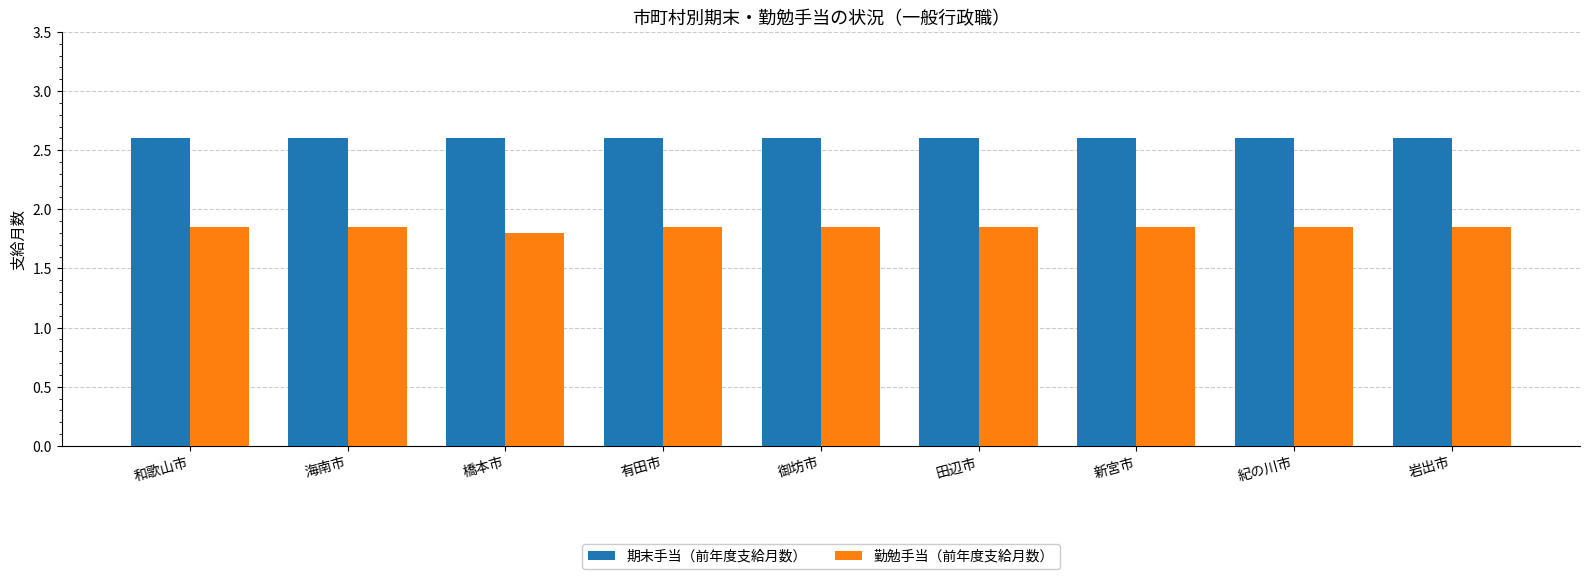

How many groups of bars are there?

9